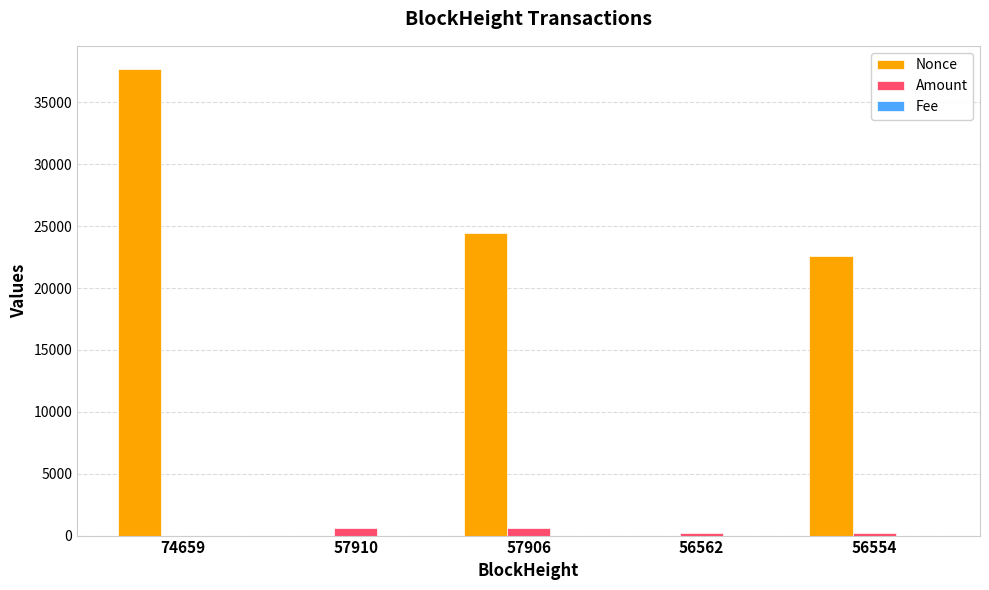

What is the spread (max minus min) of values at 74659?

37692.0